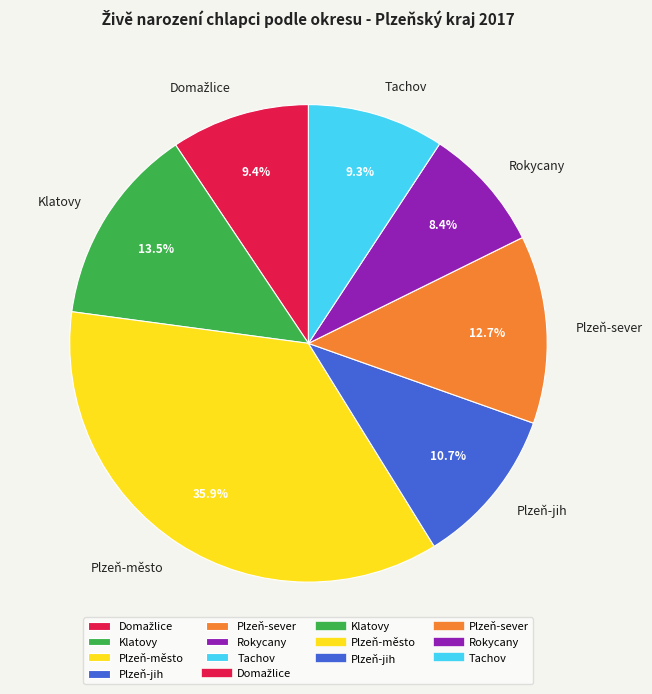

Is Plzeň-jih the majority of the pie?

No